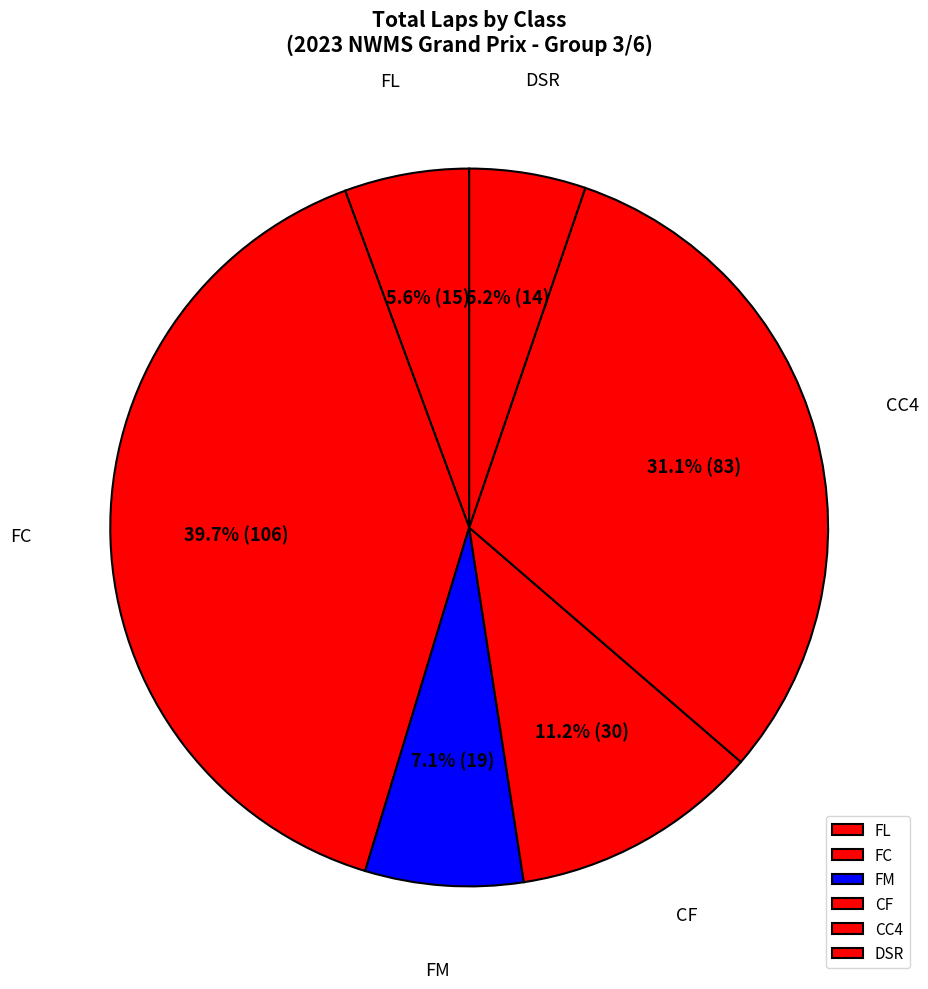

Between FC and FL, which is larger?

FC